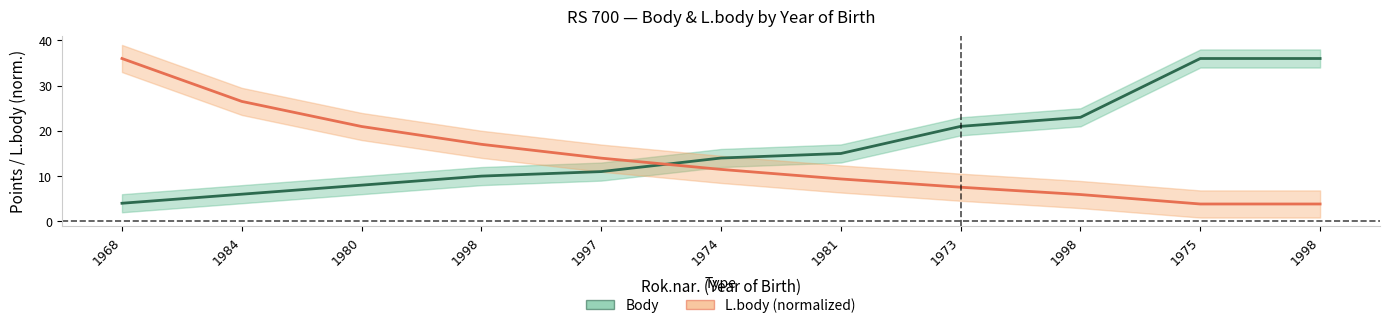

At which label does Body (line) first exceed 14?

1981